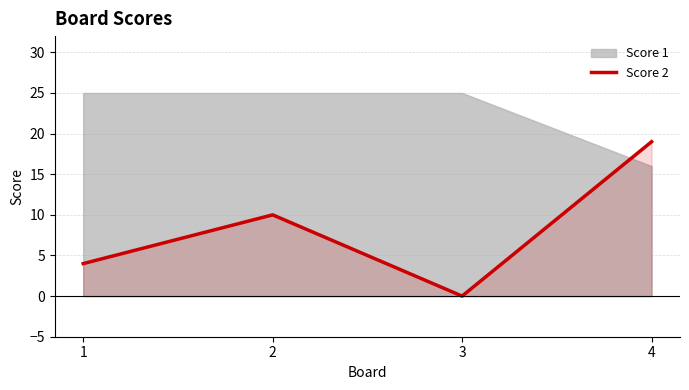

The value of Score 2 at 3 is 0. True or false?

True